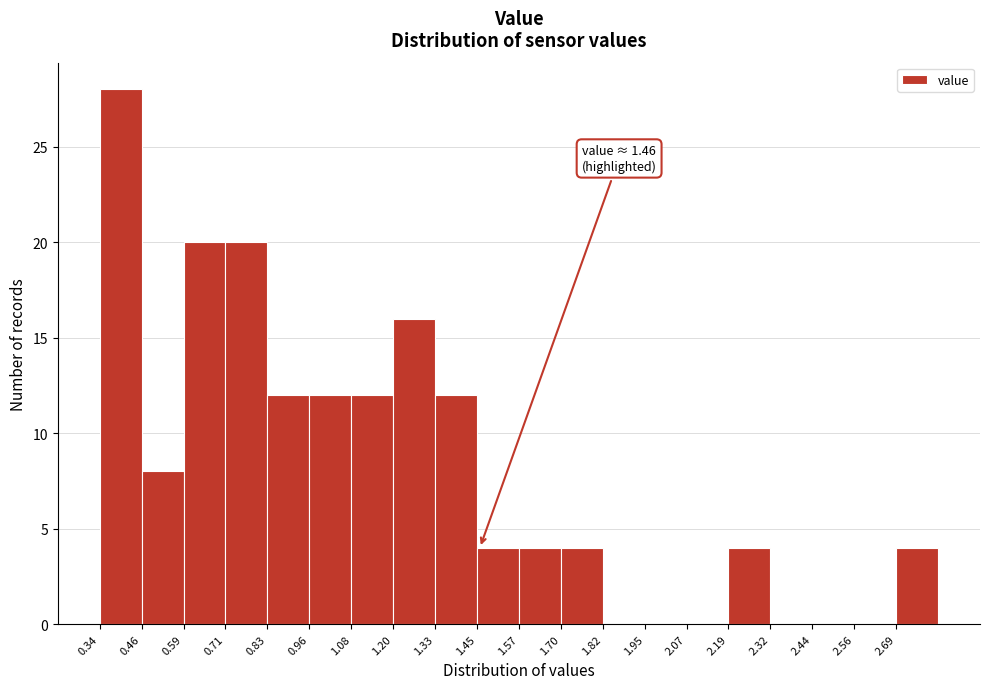

Over which range of the x-axis is the bar tallest?

0.34 to 0.46